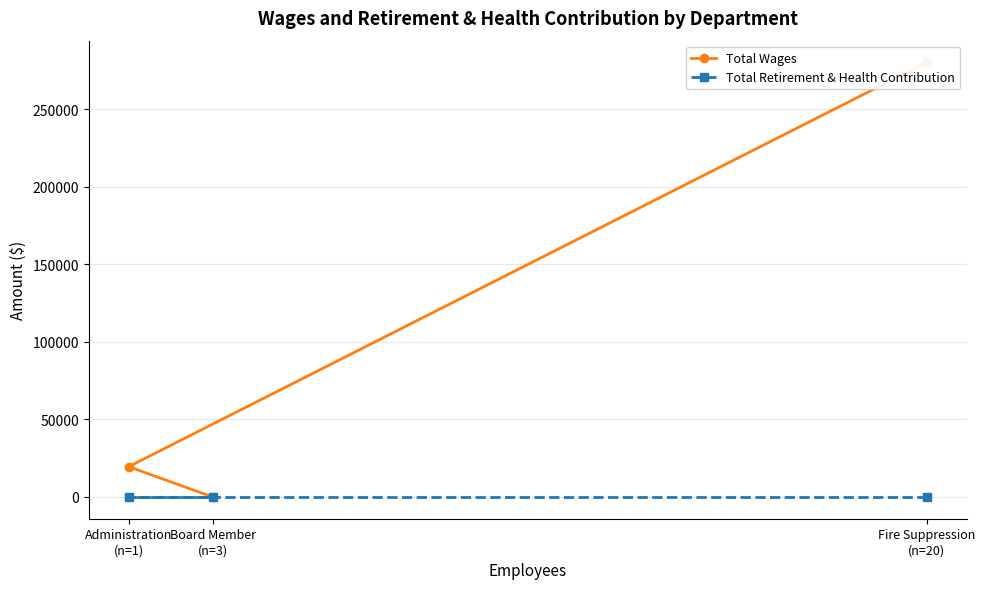

True or false: Total Wages has a value of 280035 at Fire Suppression
(n=20).

True